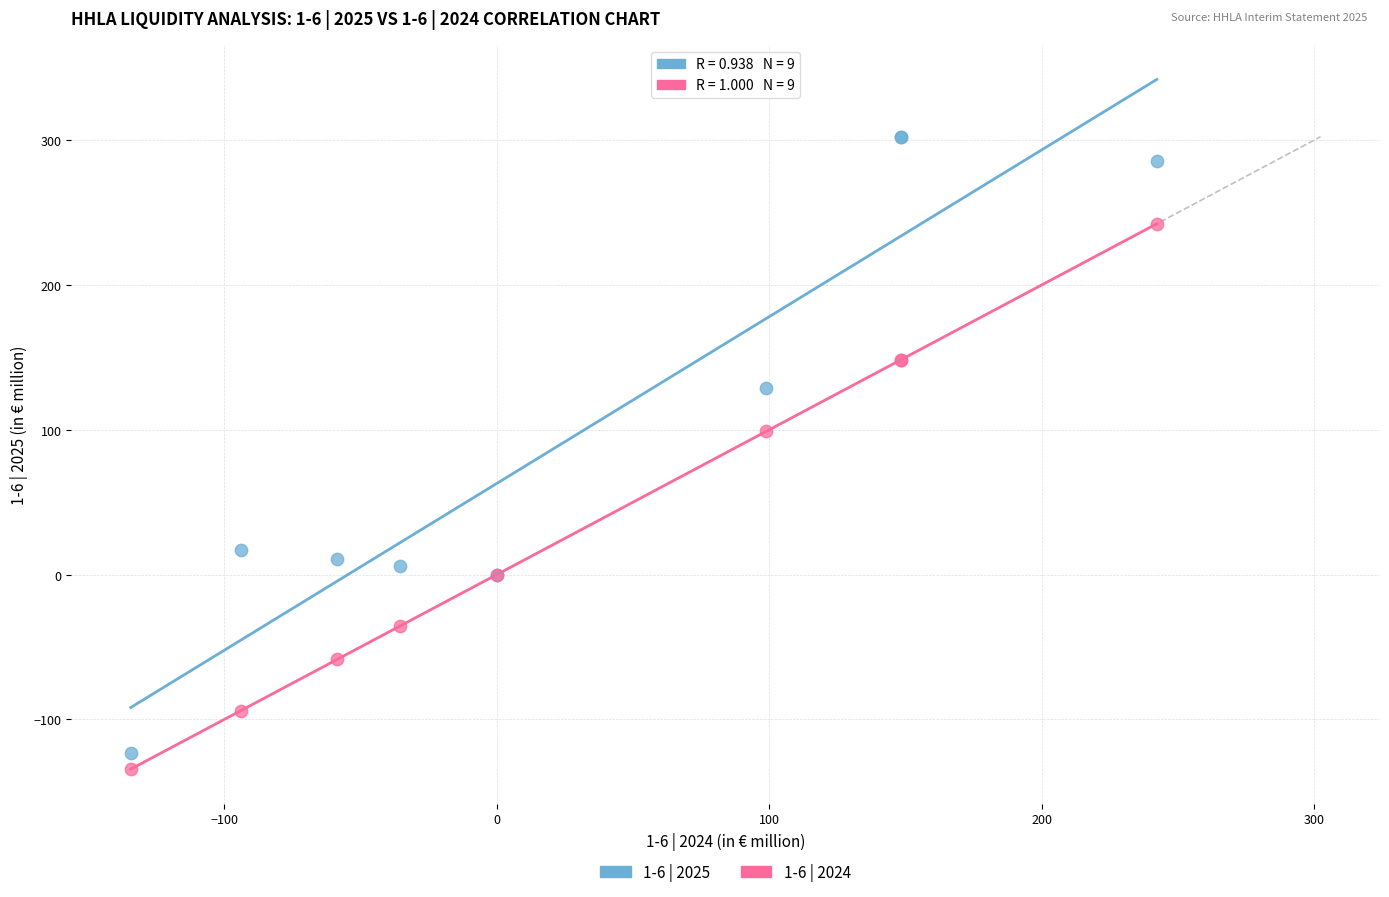

Across all series, what Y value is closest to 84?

99.0